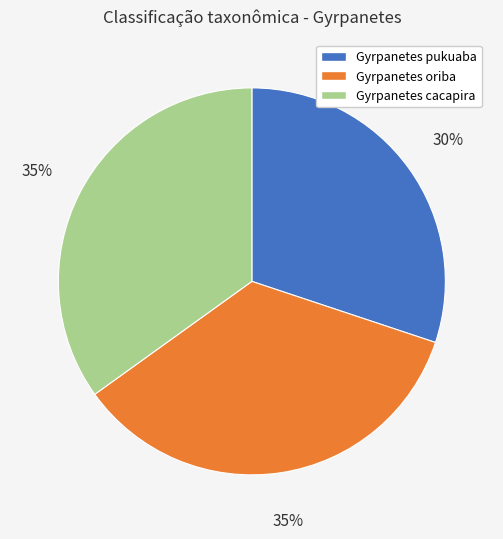

To the nearest percent, what is the difference between the largest and smallest slice percentages?

5%